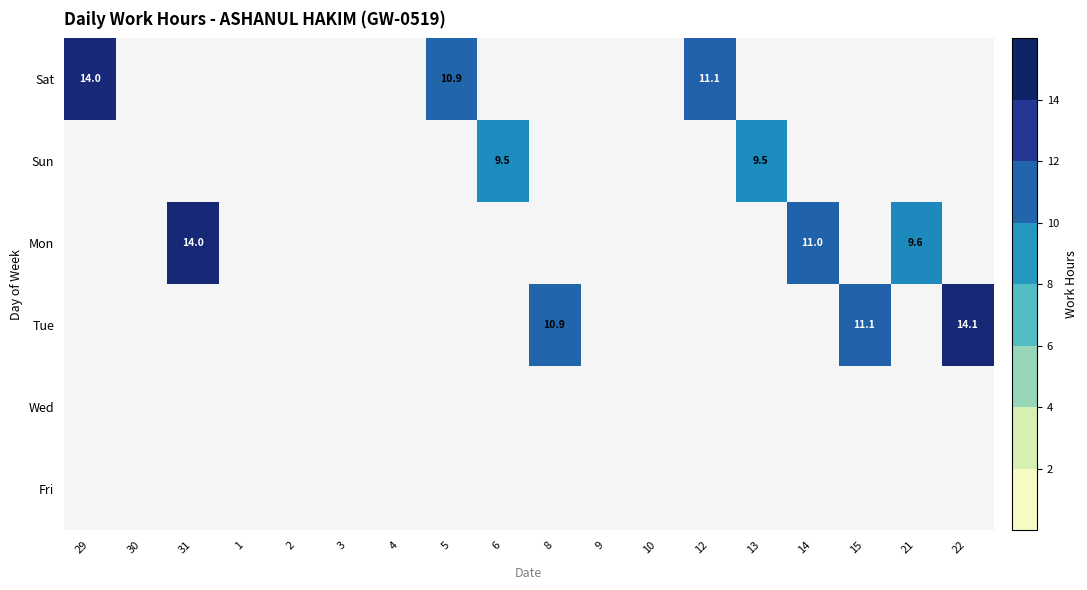

Is it true that Sat equals 19.7 at 12?

False